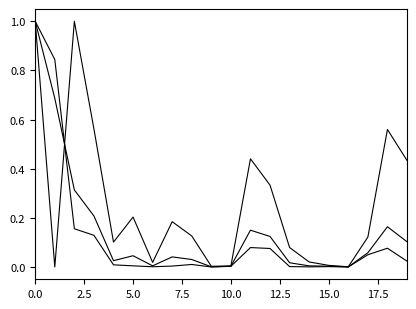

Is this an area chart (filled region under the line)?

No